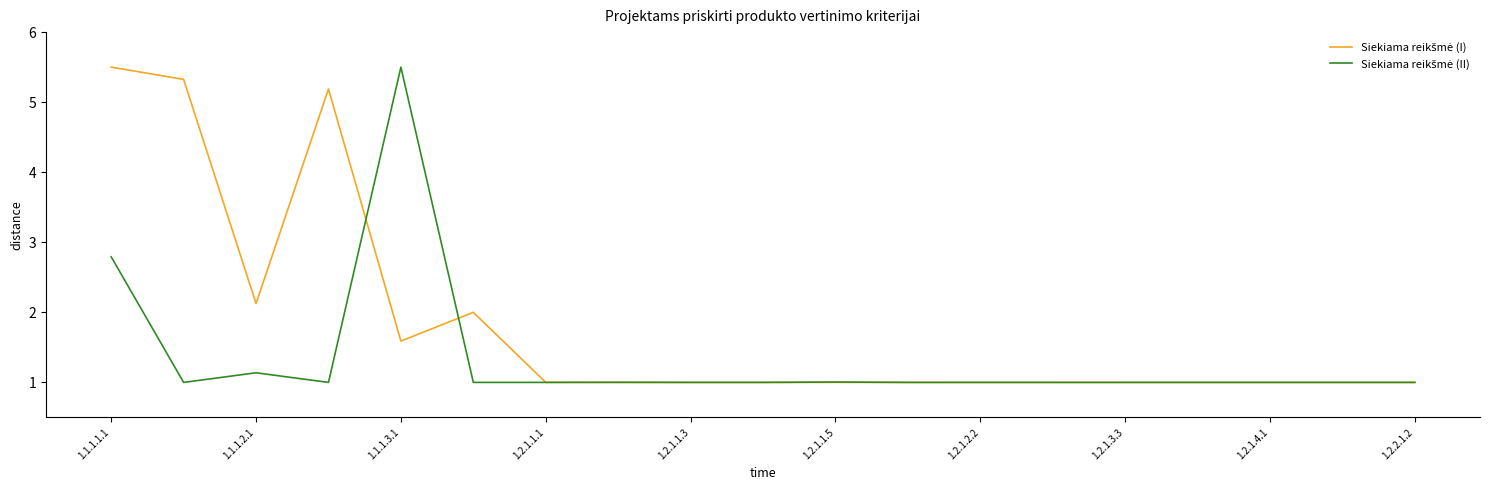

What is the minimum value shown in the chart?

1.0